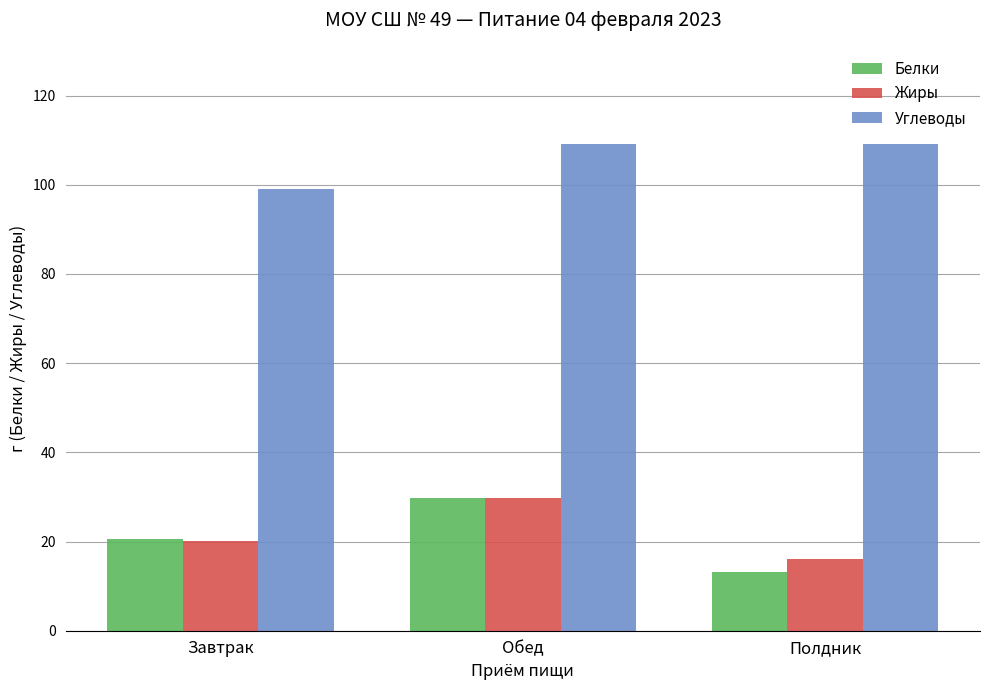

What is the difference between the maximum and second lowest values in the Белки series?

9.2